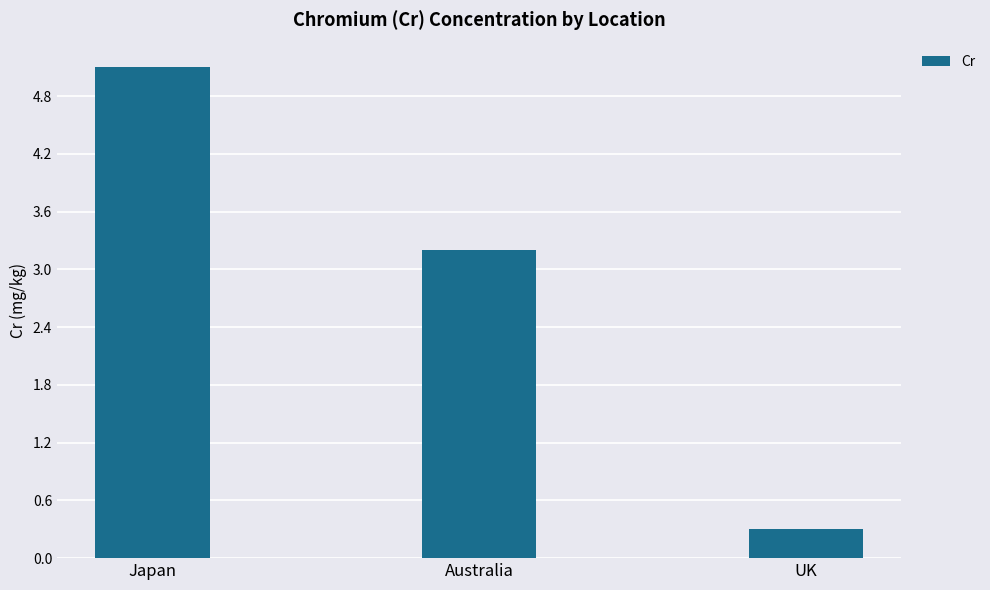

What is the value of the 1st bar from the left?

5.1